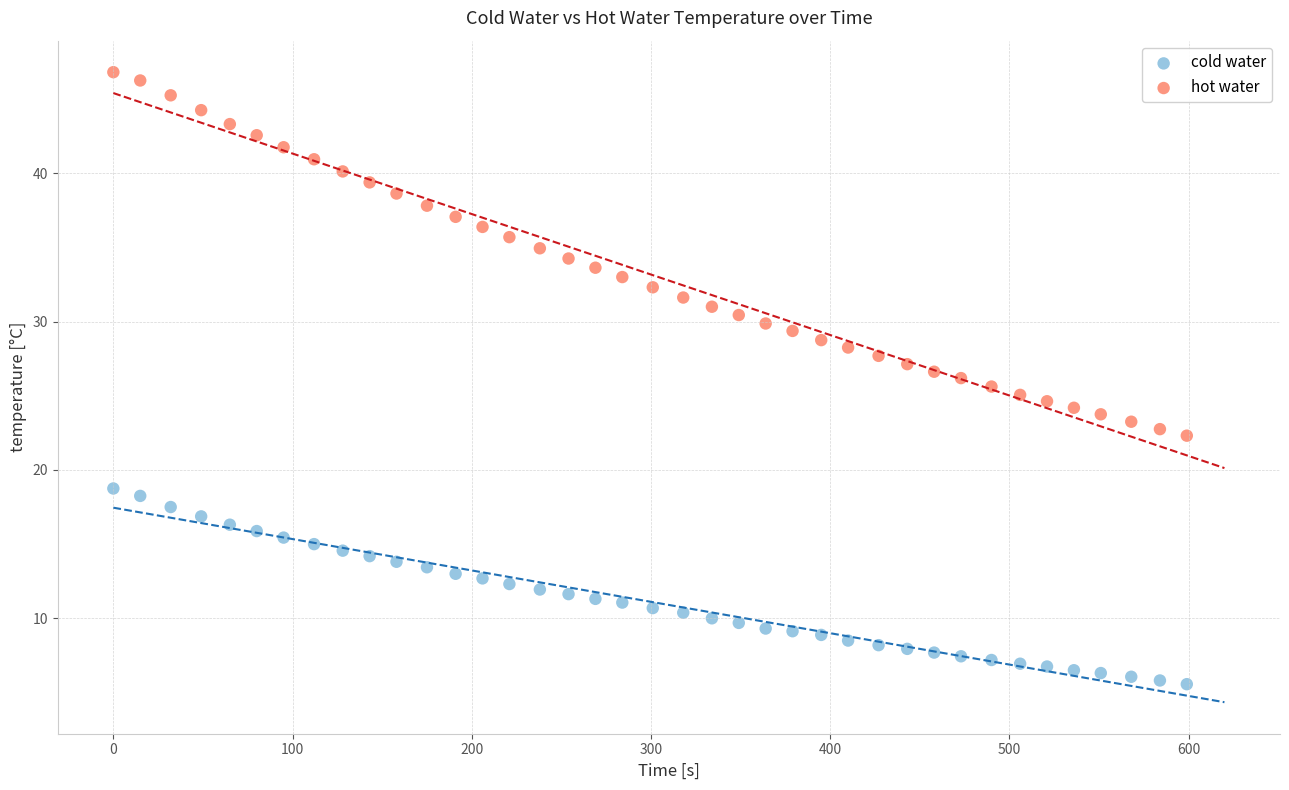

Which series has the widest spread of Y values?

hot water